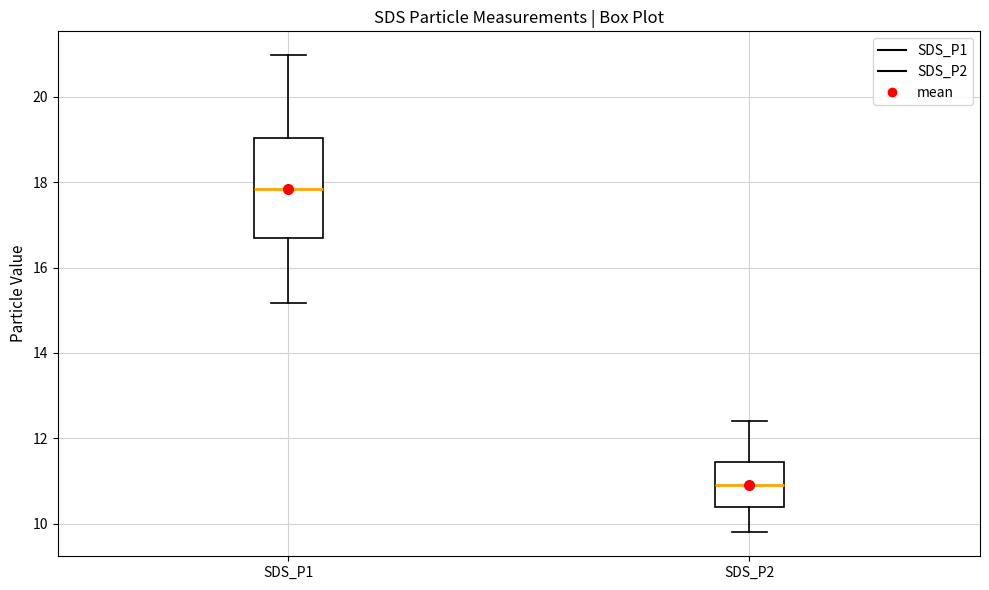

Which box is the tallest, from its lower edge to its upper edge?

SDS_P1